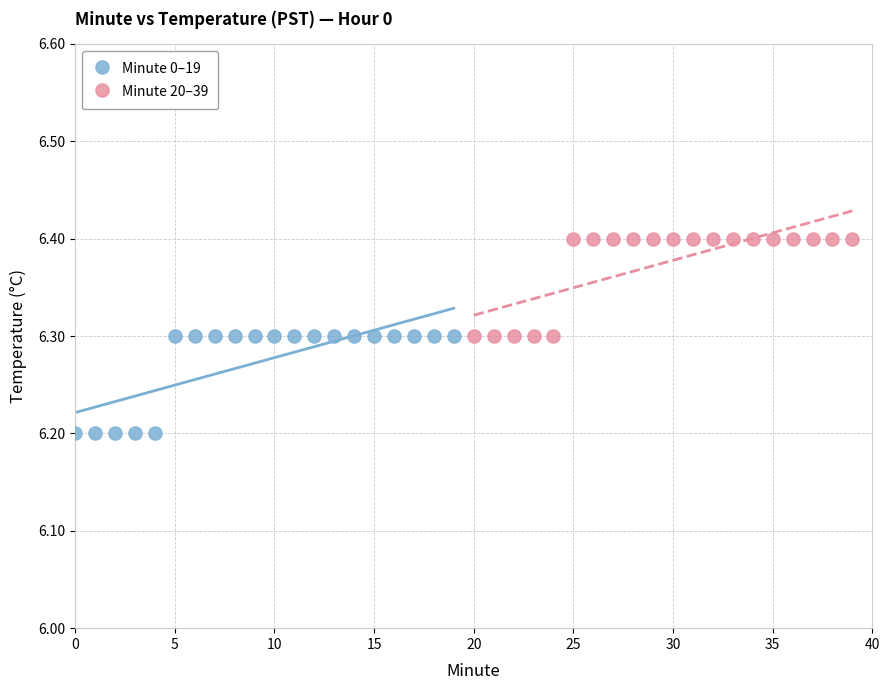

Which series contains the lowest Y value?

Minute 0–19